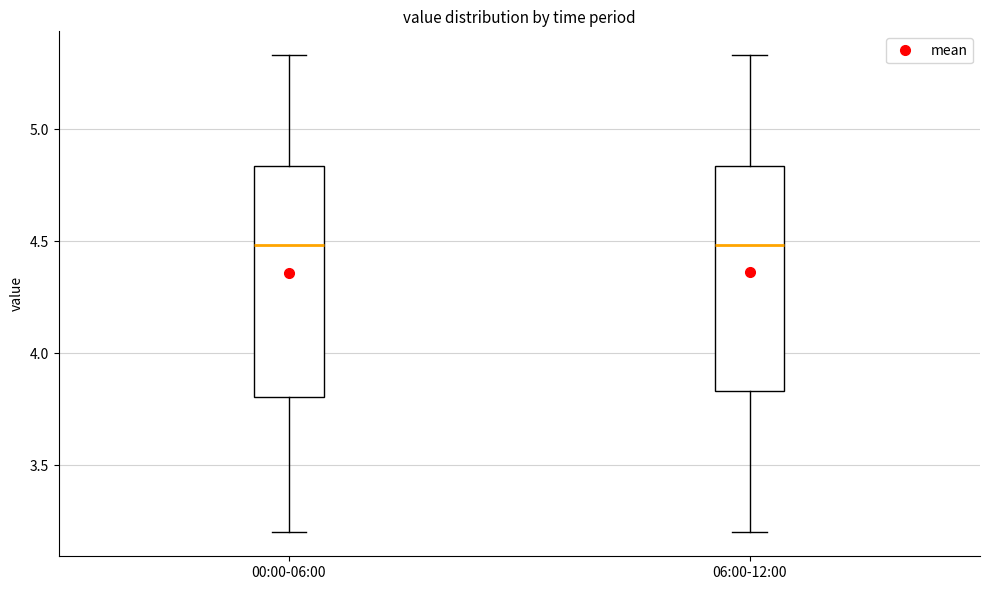

Reading left to right, transcribe this box plot: for each box, give where its median line is, the range the box spans, and where its two whiskers end, as read against the y-axis. The values are not printed on the chart, so give them approximately, as read against the axis.

00:00-06:00: median 4.50, box 3.80 to 4.85, whiskers 3.20 to 5.35
06:00-12:00: median 4.50, box 3.85 to 4.85, whiskers 3.20 to 5.35